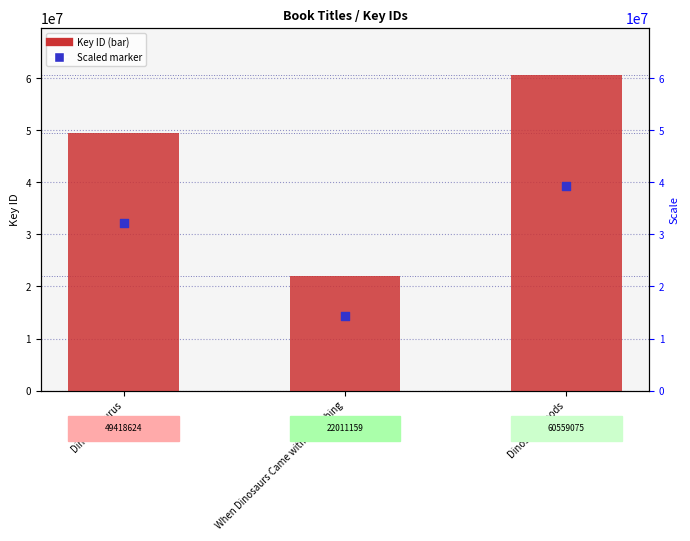

Which series has the largest total across all categories?

Key (ID)